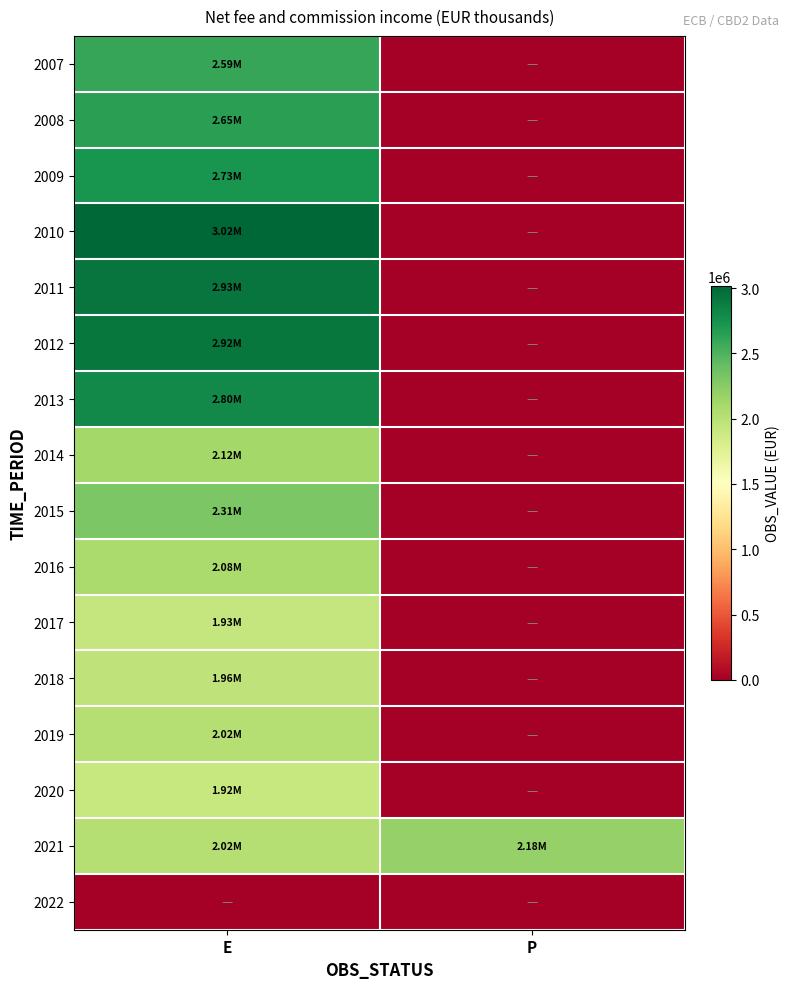

What is the spread (max minus min) of values at E?

3018129.9